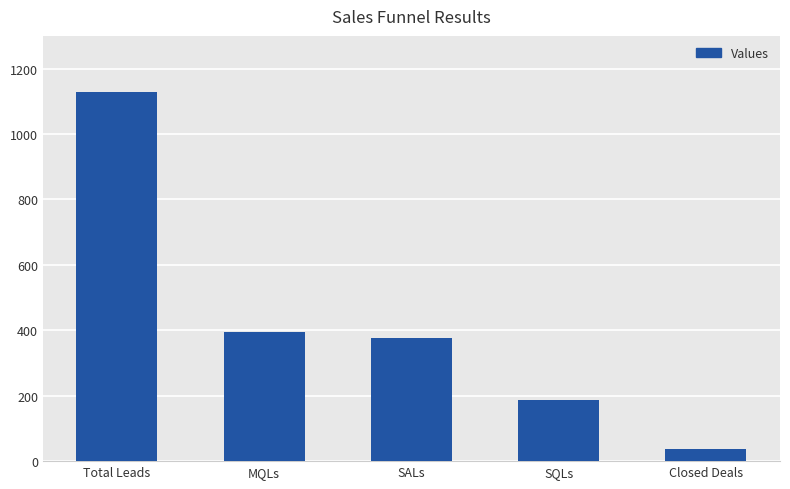

What is the sum of the values at Total Leads and SQLs?

1315.3